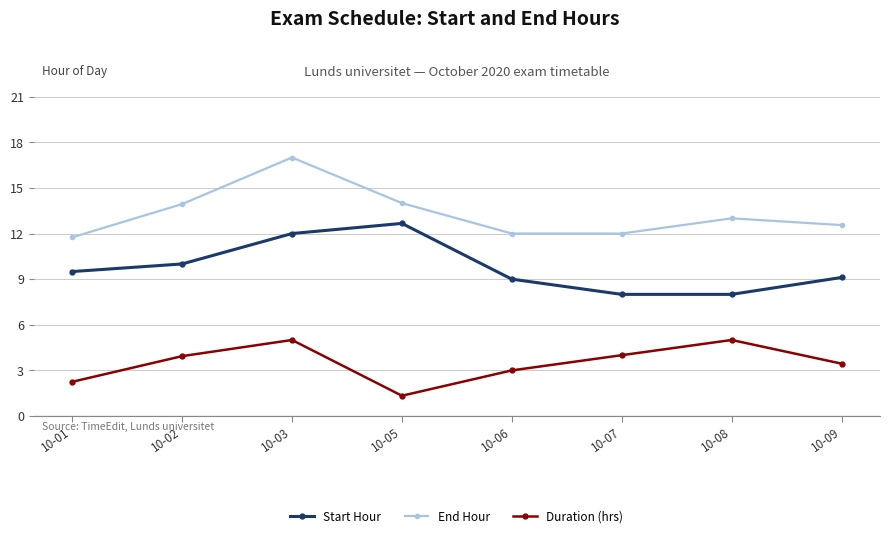

The value of End Hour at 10-09 is 12.6. True or false?

True